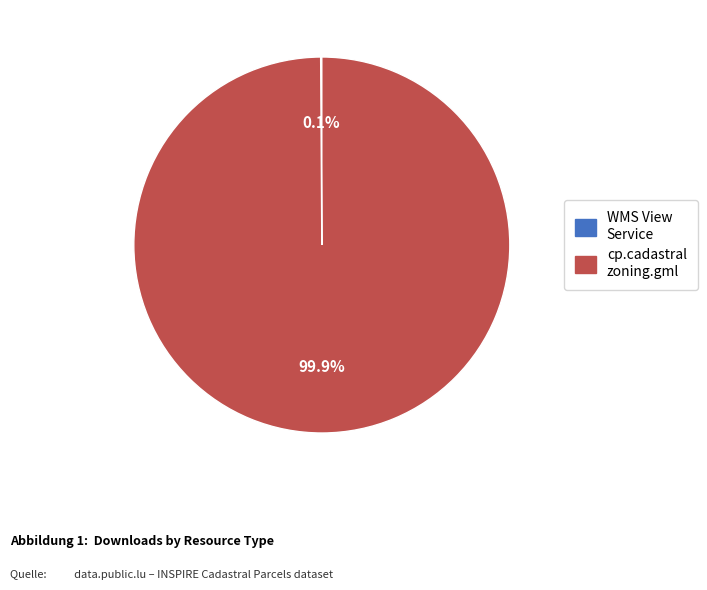

Is there any slice that represents more than half of the pie?

Yes